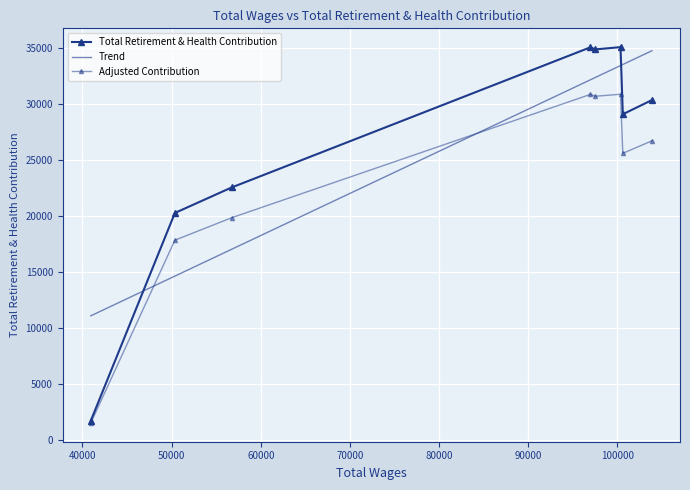

True or false: the data shows 45893 at 97534.0.

False